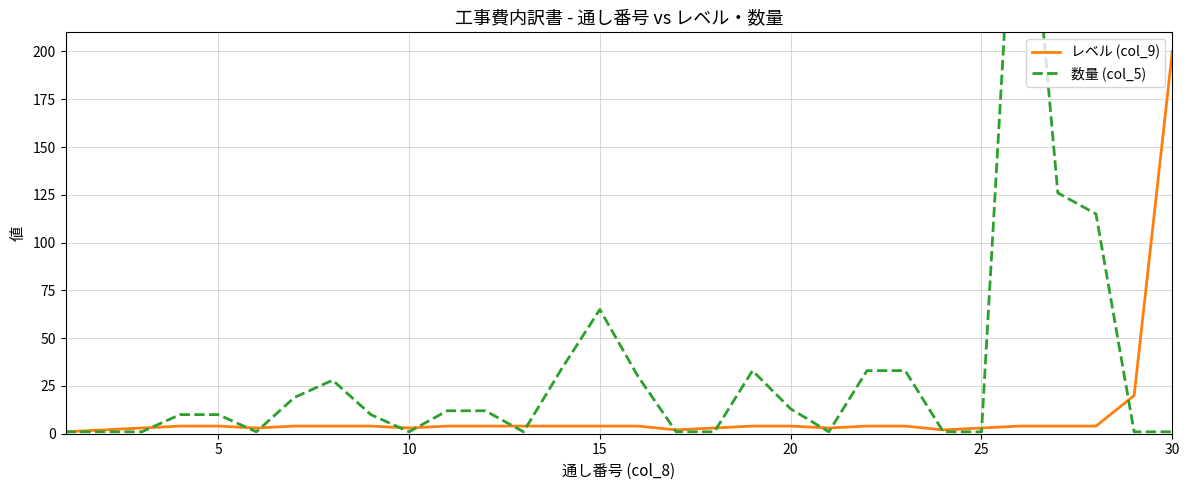

True or false: 数量 (col_5) and レベル (col_9) intersect in this chart.

True